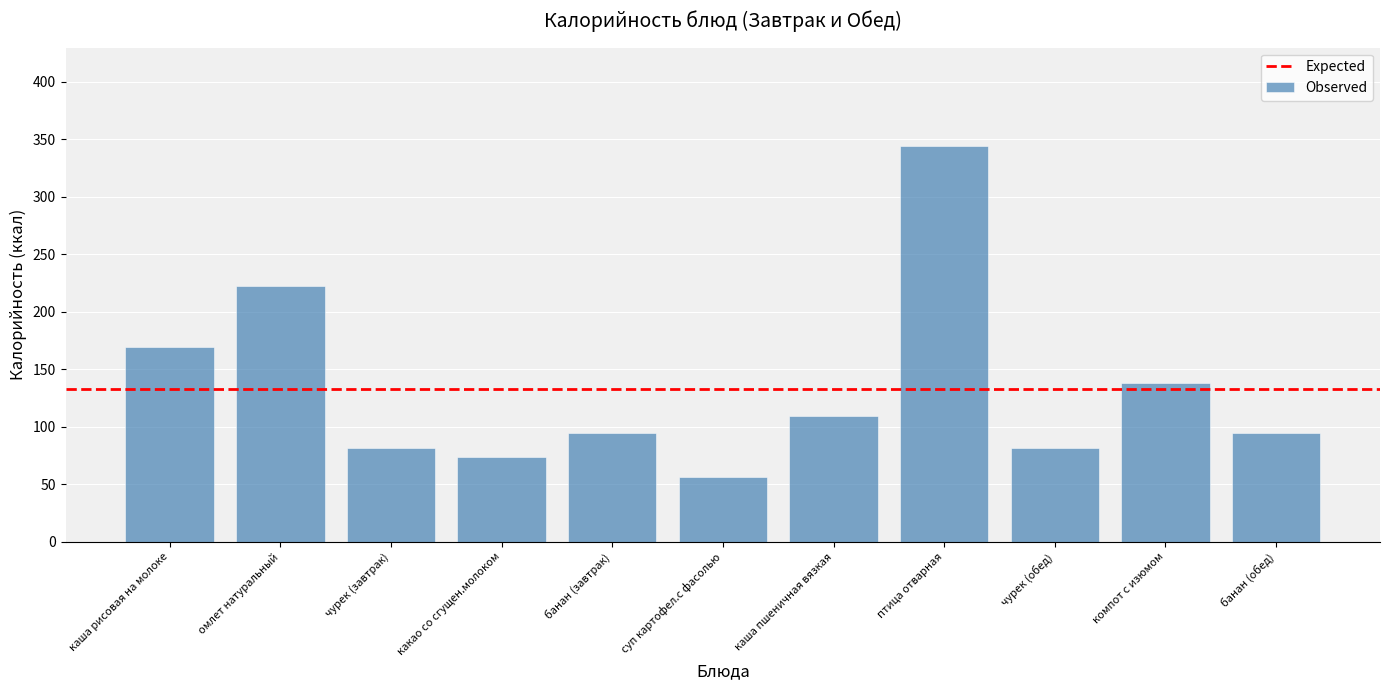

Is it true that the value at омлет натуральный is 222.9?

True